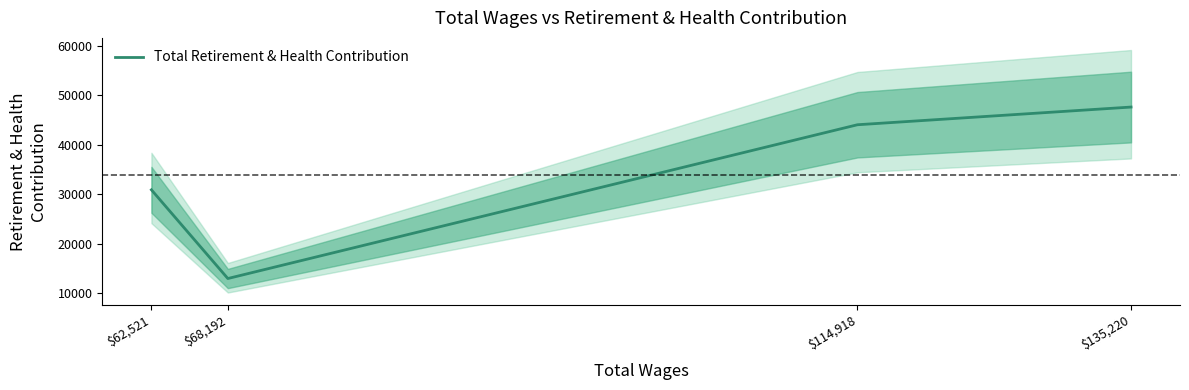

Rank the categories by value from lowest to highest.

$68,192, $62,521, $114,918, $135,220